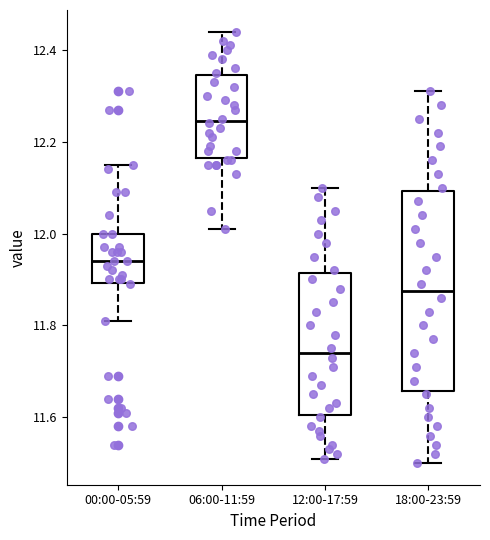

Reading left to right, read every box against the y-axis: the position of its median line, the range the box covers, and the ends of its whiskers. The values are not printed on the chart, so give them approximately, as read against the axis.

00:00-05:59: median 11.94, box 11.90 to 12.00, whiskers 11.82 to 12.16
06:00-11:59: median 12.24, box 12.16 to 12.34, whiskers 12.02 to 12.44
12:00-17:59: median 11.74, box 11.60 to 11.92, whiskers 11.52 to 12.10
18:00-23:59: median 11.88, box 11.66 to 12.10, whiskers 11.50 to 12.32